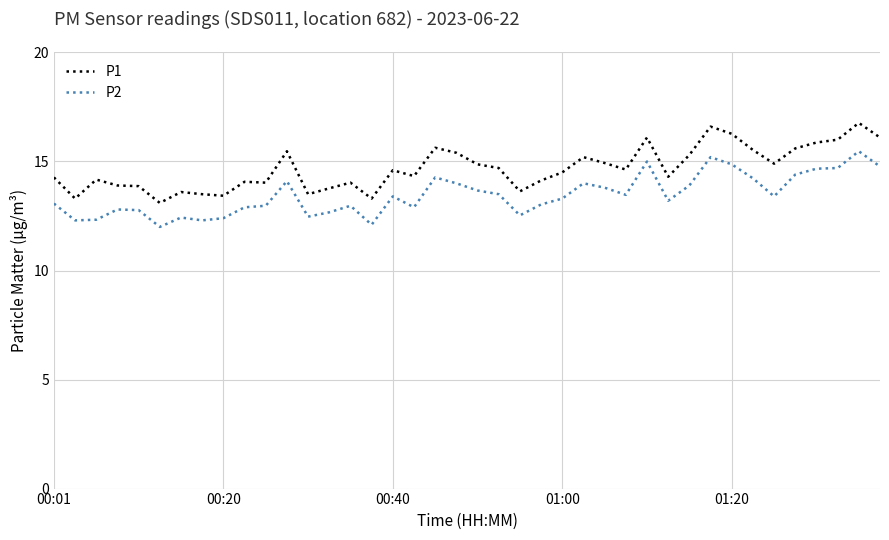

What are all the series names shown in the legend?

P1, P2